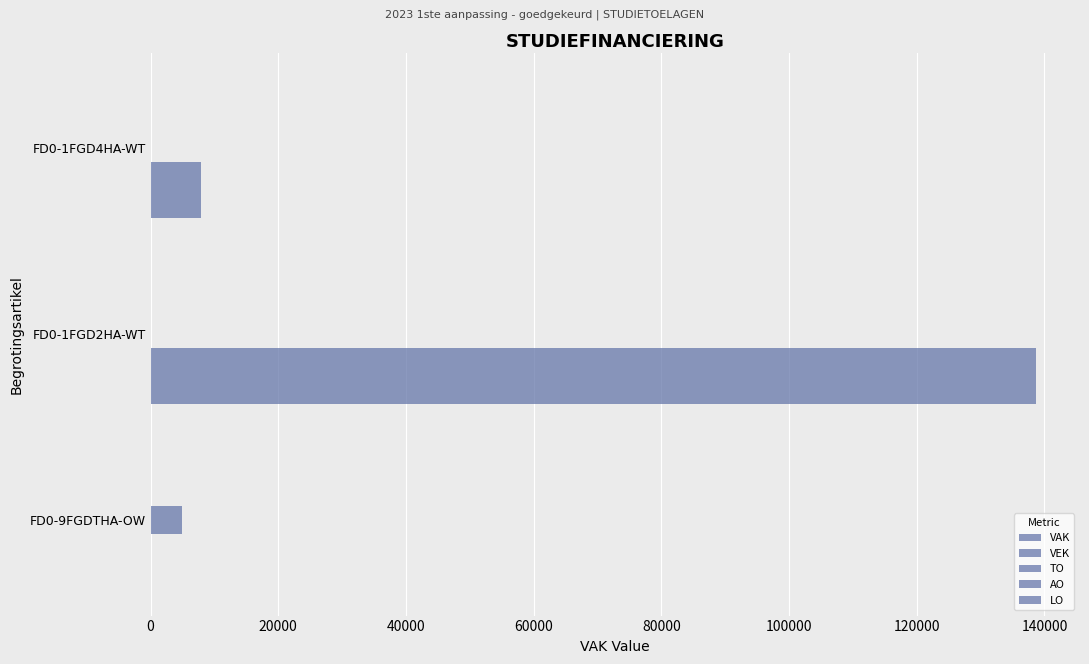

How many values in VAK are above zero?

2